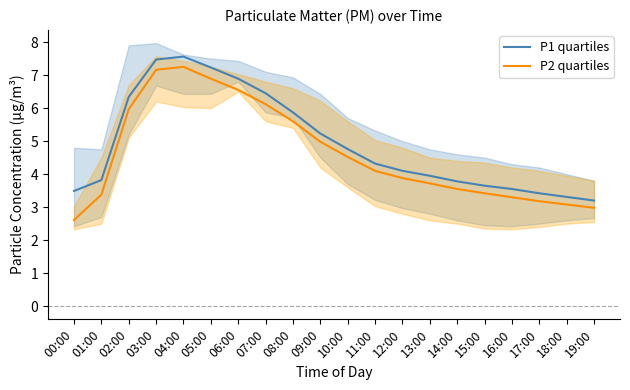

True or false: P1 quartiles has a value of 4.1 at 12:00.

True